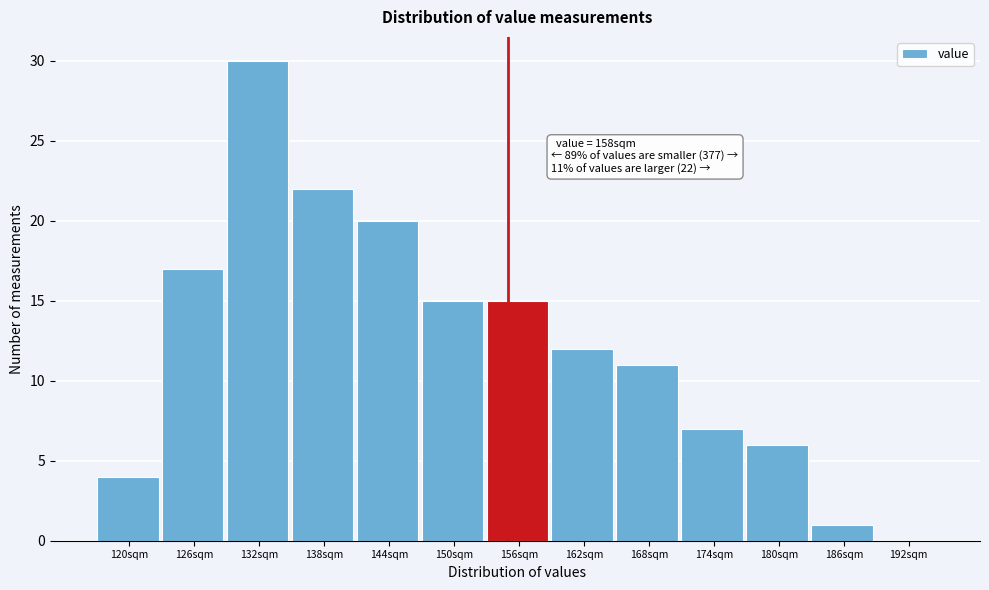

Reading left to right, transcribe all the data shown in this chart.

120sqm=4	126sqm=17	132sqm=30	138sqm=22	144sqm=20	150sqm=15	156sqm=15	162sqm=12	168sqm=11	174sqm=7	180sqm=6	186sqm=1	192sqm=0